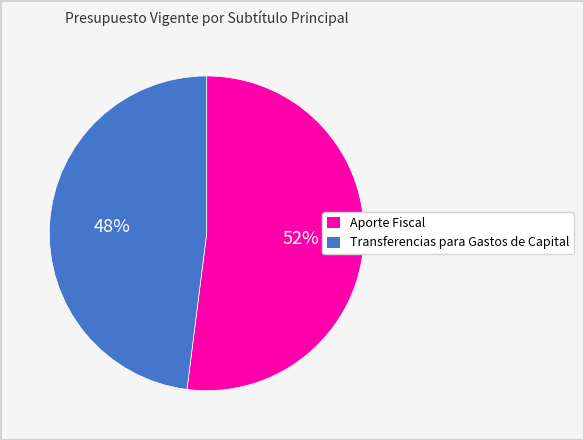

To the nearest percent, what is the average slice percentage?

50%